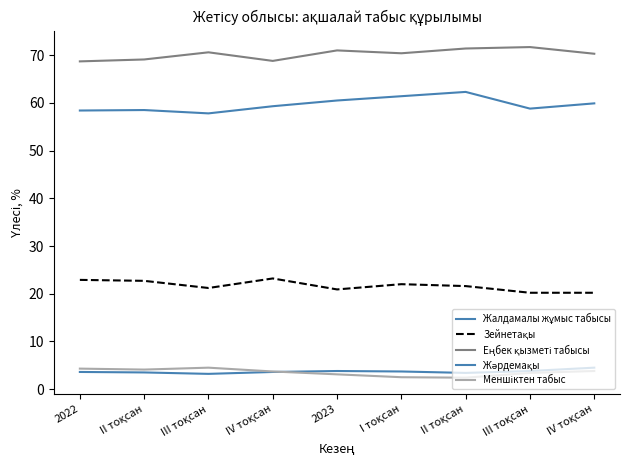

Reading left to right, what are all the values shown in this chart?

Жалдамалы жұмыс табысы: 2022=58.4	II тоқсан=58.5	III тоқсан=57.8	IV тоқсан=59.3	2023=60.5	I тоқсан=61.4	II тоқсан=62.3	III тоқсан=58.8	IV тоқсан=59.9
Зейнетақы: 2022=22.9	II тоқсан=22.7	III тоқсан=21.2	IV тоқсан=23.2	2023=20.9	I тоқсан=22.0	II тоқсан=21.6	III тоқсан=20.2	IV тоқсан=20.2
Еңбек қызметі табысы: 2022=68.7	II тоқсан=69.1	III тоқсан=70.6	IV тоқсан=68.8	2023=71.0	I тоқсан=70.4	II тоқсан=71.4	III тоқсан=71.7	IV тоқсан=70.3
Жәрдемақы: 2022=3.6	II тоқсан=3.5	III тоқсан=3.2	IV тоқсан=3.6	2023=3.8	I тоқсан=3.7	II тоқсан=3.4	III тоқсан=3.8	IV тоқсан=4.5
Меншіктен табыс: 2022=4.3	II тоқсан=4.1	III тоқсан=4.5	IV тоқсан=3.7	2023=3.1	I тоқсан=2.5	II тоқсан=2.4	III тоқсан=3.4	IV тоқсан=3.8